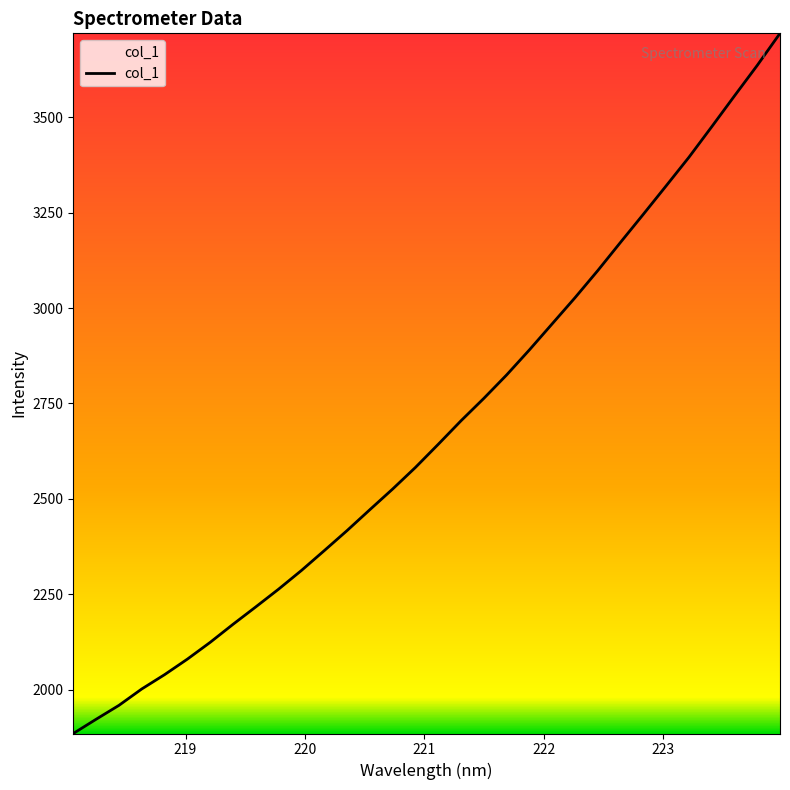

What is the difference between the maximum and minimum values?

1835.3